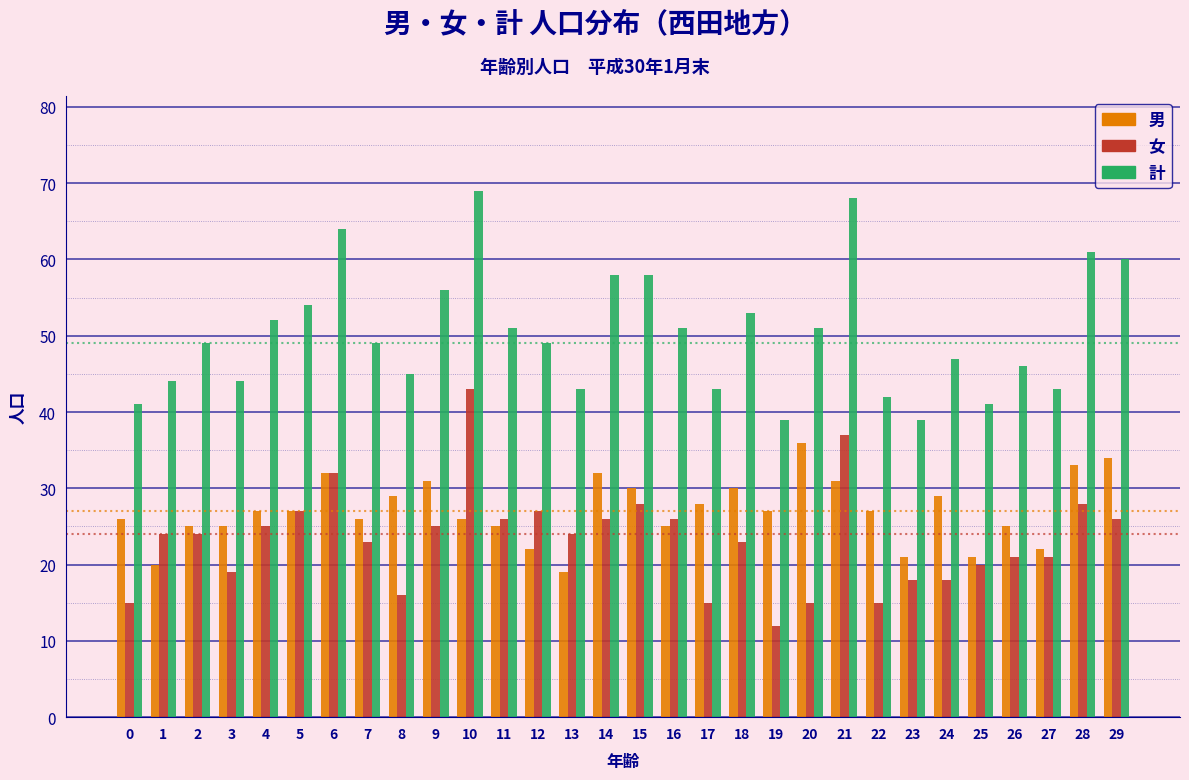

What is the total value across all series at 13?

86